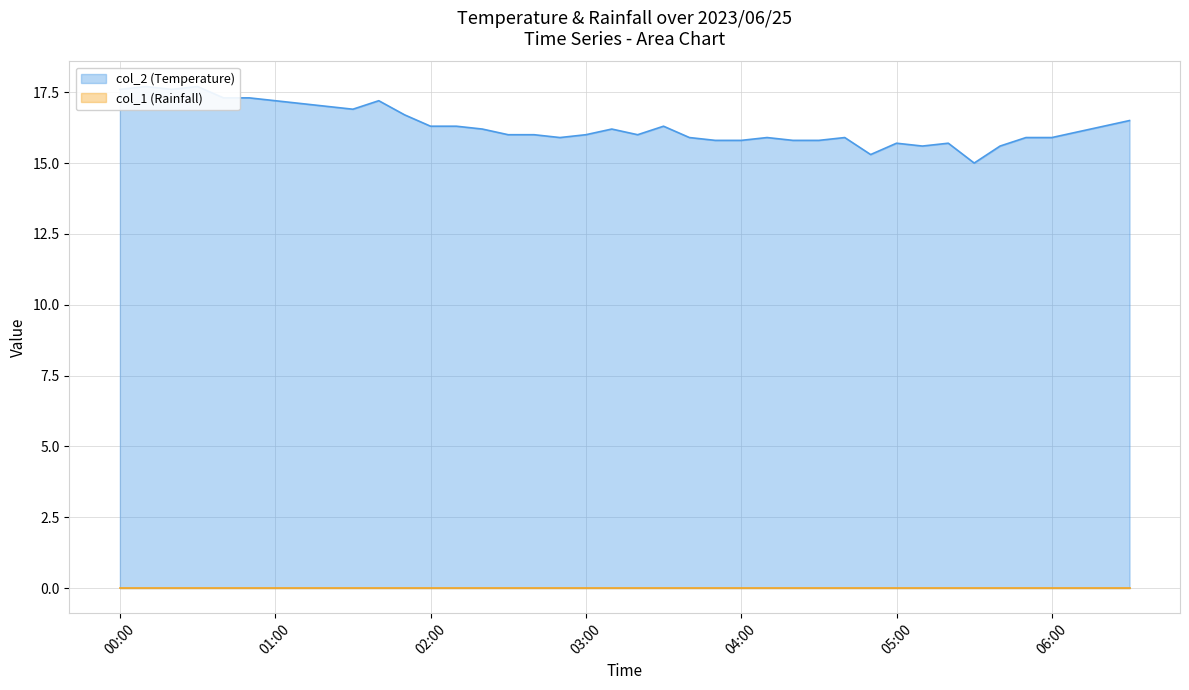

What is the change in value from 2023/06/25 03:40:00 to 2023/06/25 03:50:00?

-0.1